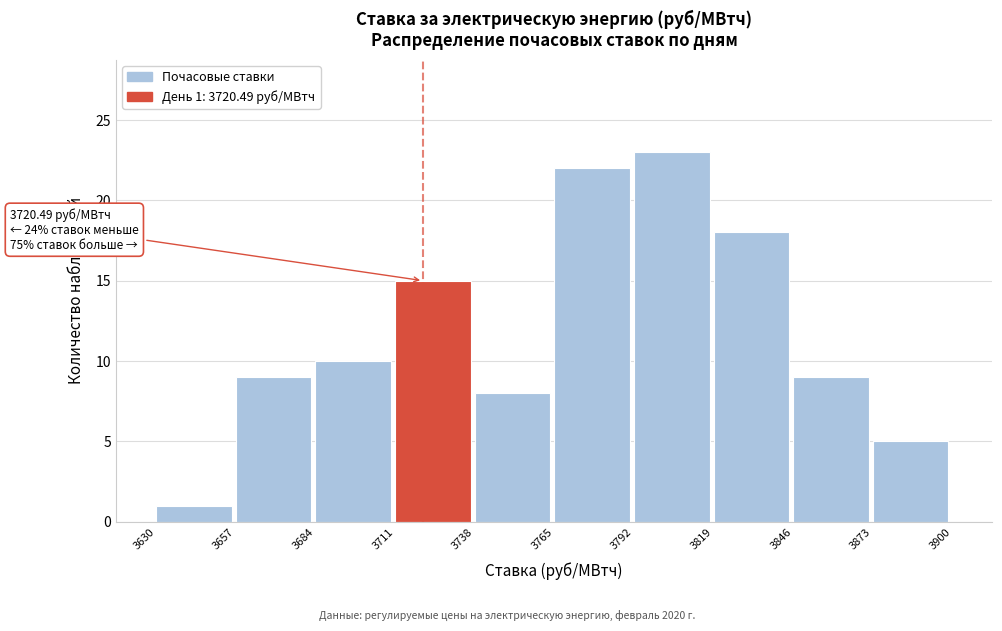

Over which range of the x-axis is the bar tallest?

3792 to 3819